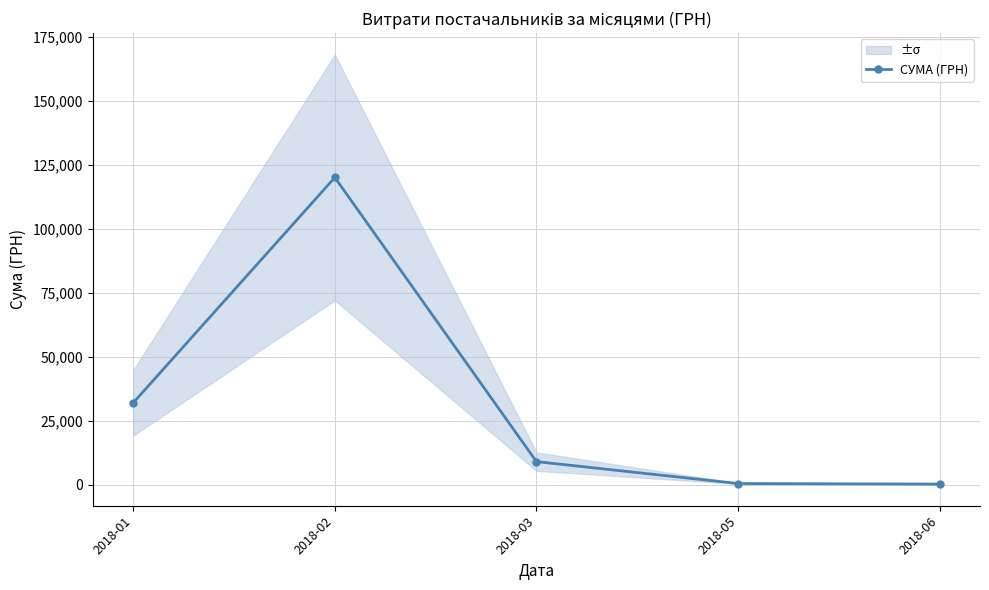

At which category does the chart reach its peak across all series?

2018-02